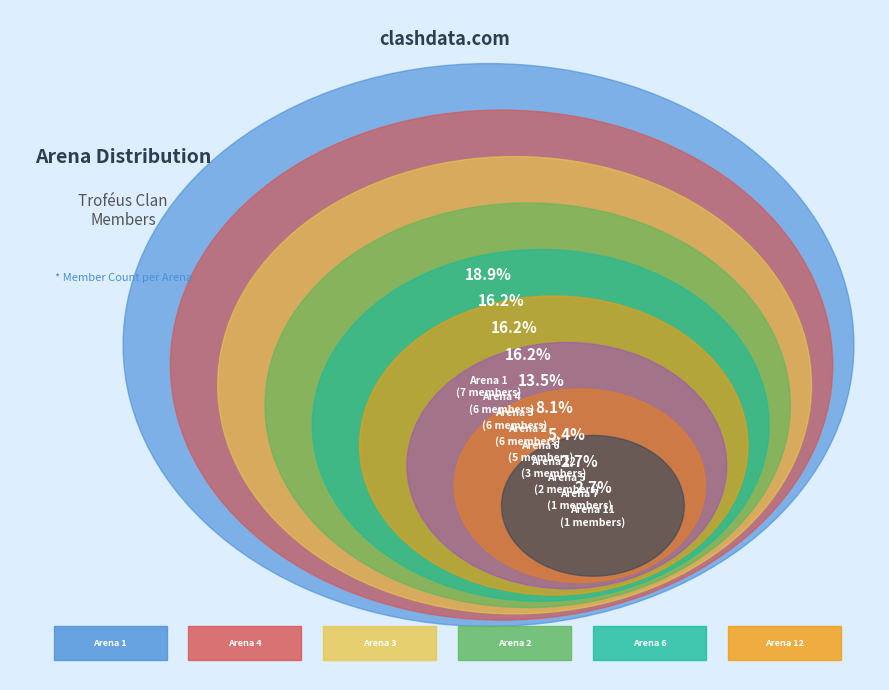

Between Arena 2 and Arena 1, which is larger?

Arena 1